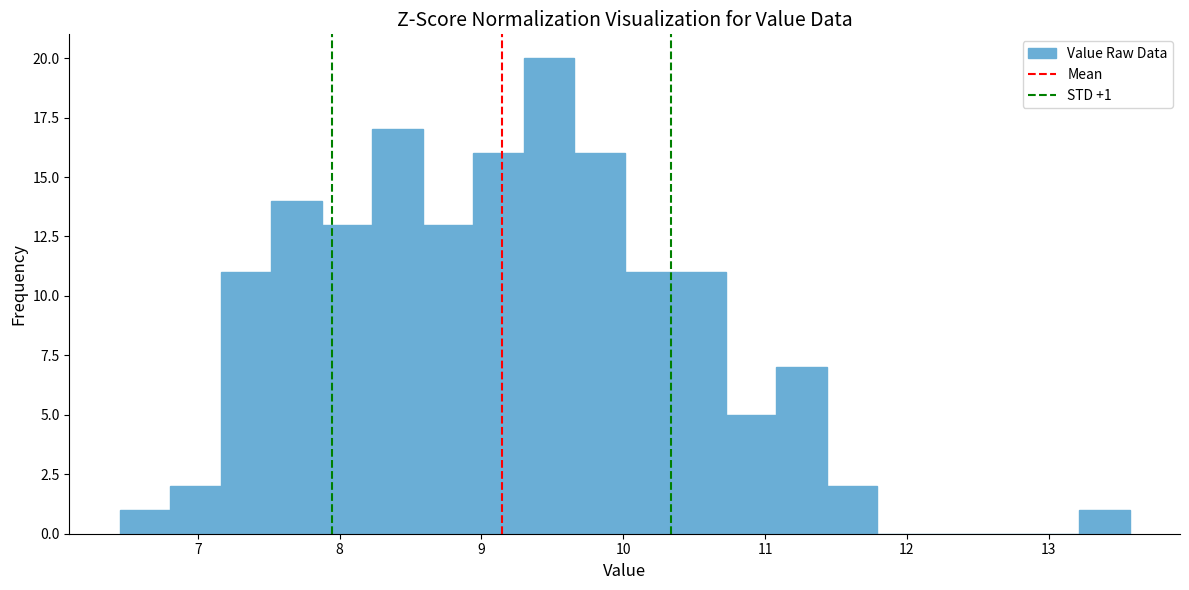

Read against the x-axis, roughly where is the centre of the tallest bar?

9.5